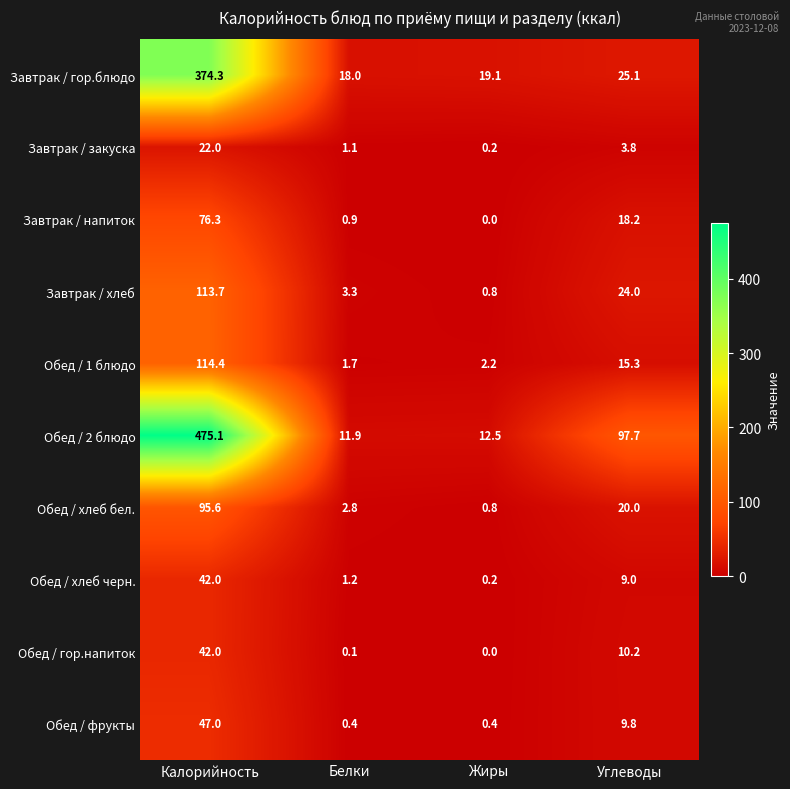

What is the spread (max minus min) of values at Углеводы?

93.9